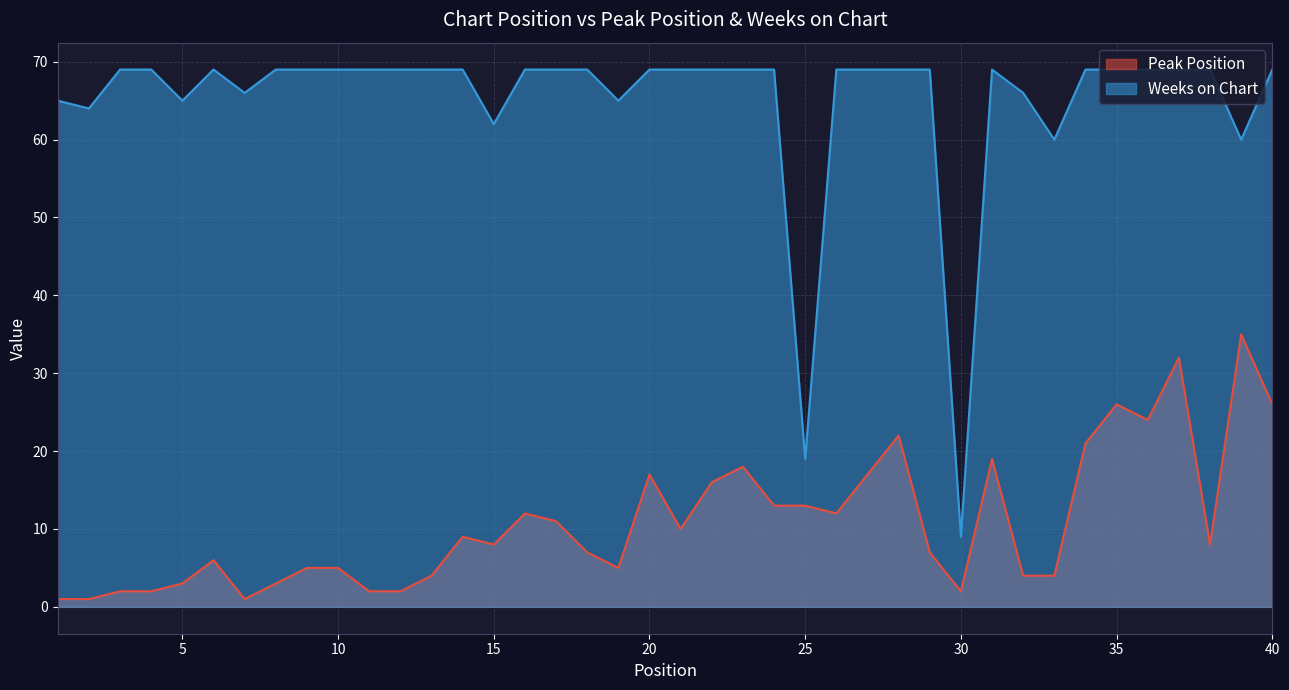

Rank the series by their maximum value, from lowest to highest.

Peak Position, Weeks on Chart